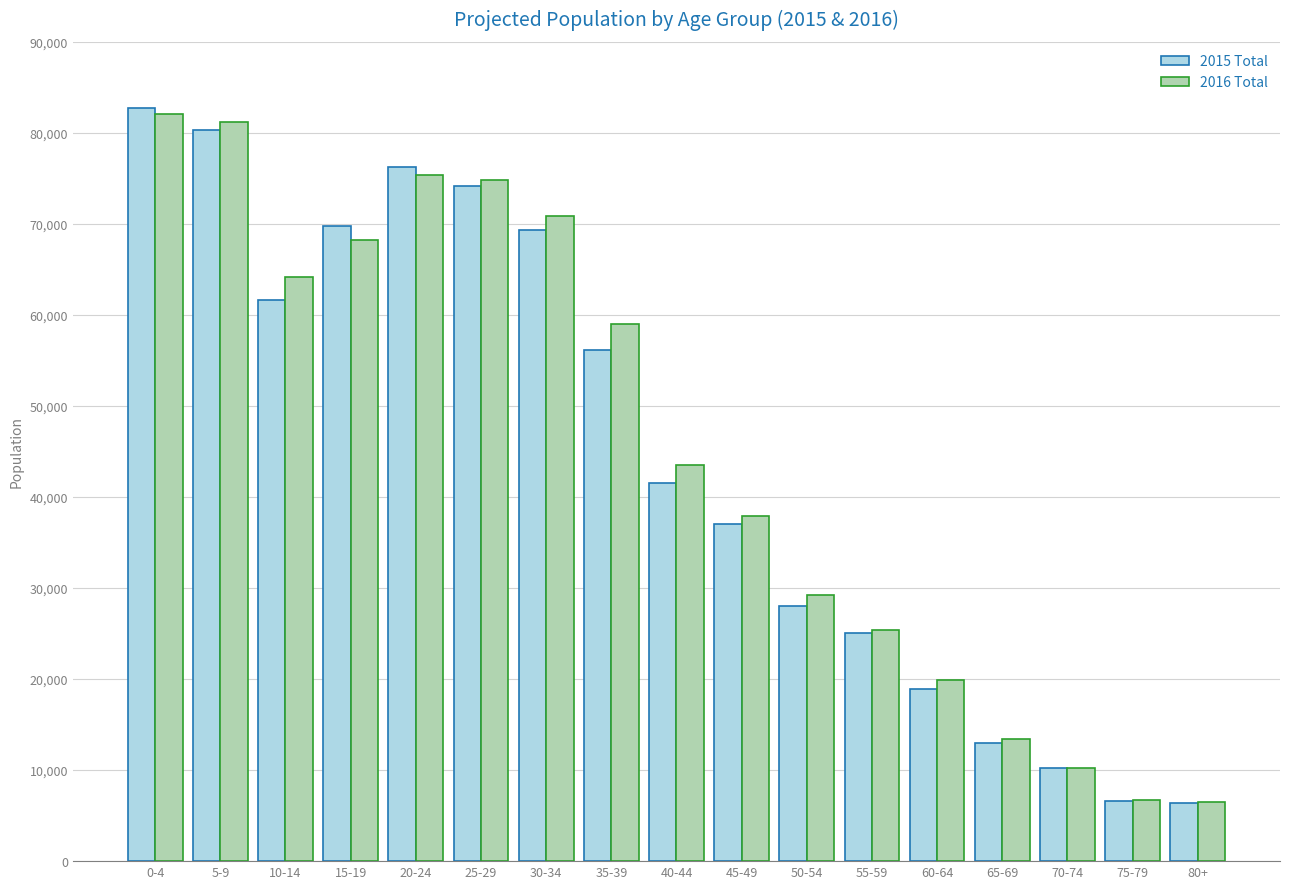

At which category does the chart reach its peak across all series?

0-4